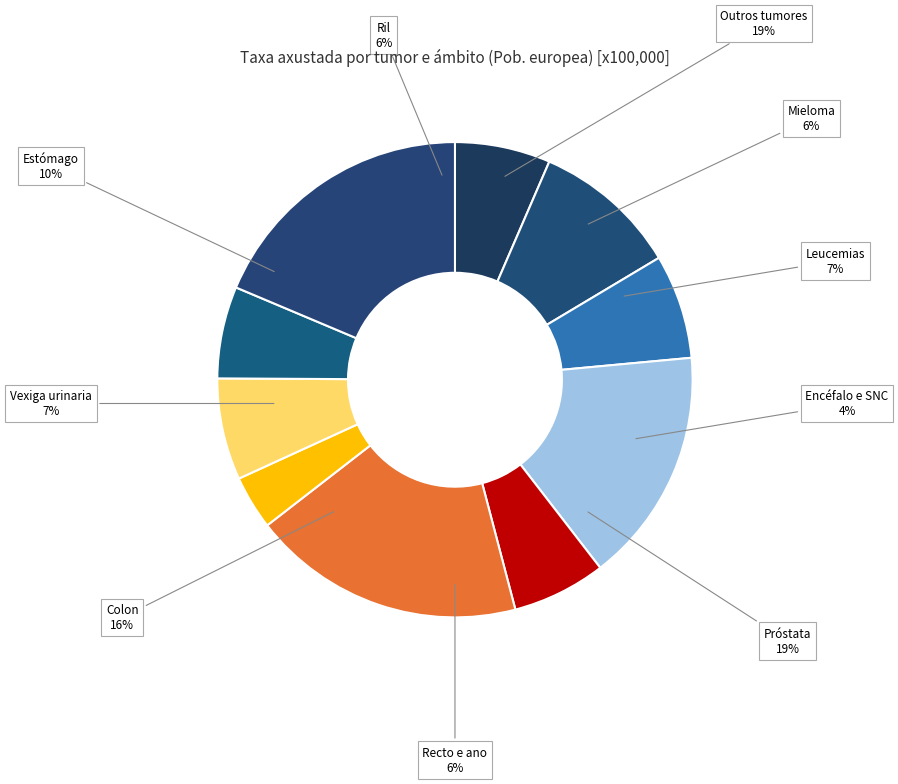

How many segments does this pie chart have?

10